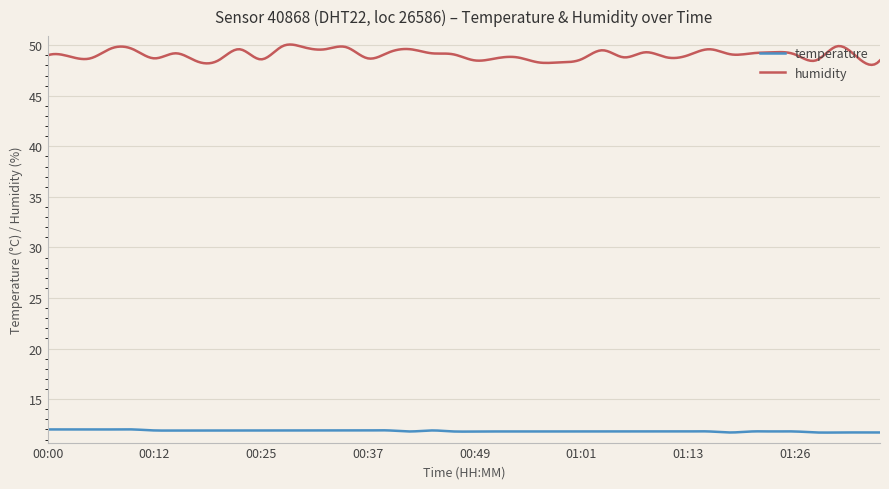

What is the difference between the maximum and minimum values in the humidity series?

2.0